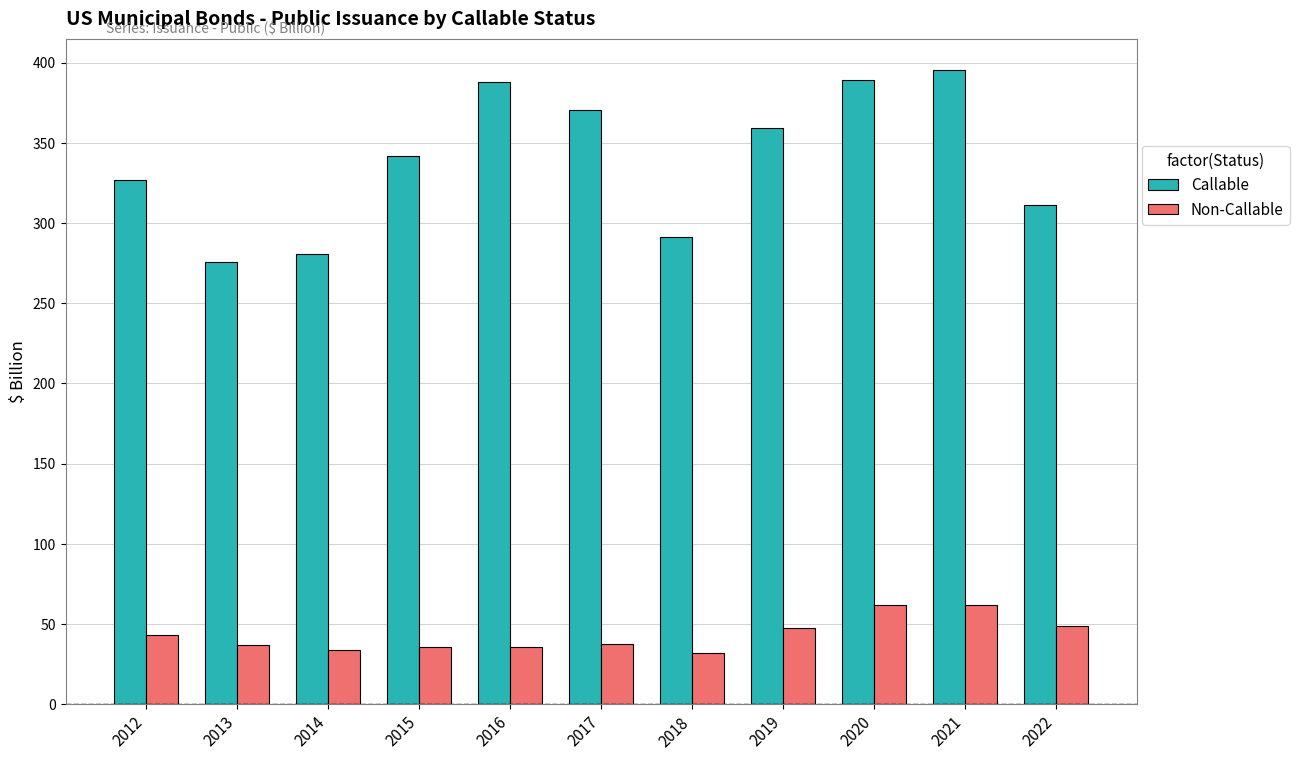

List the series in order of their overall mean, lowest first.

Non-Callable, Callable